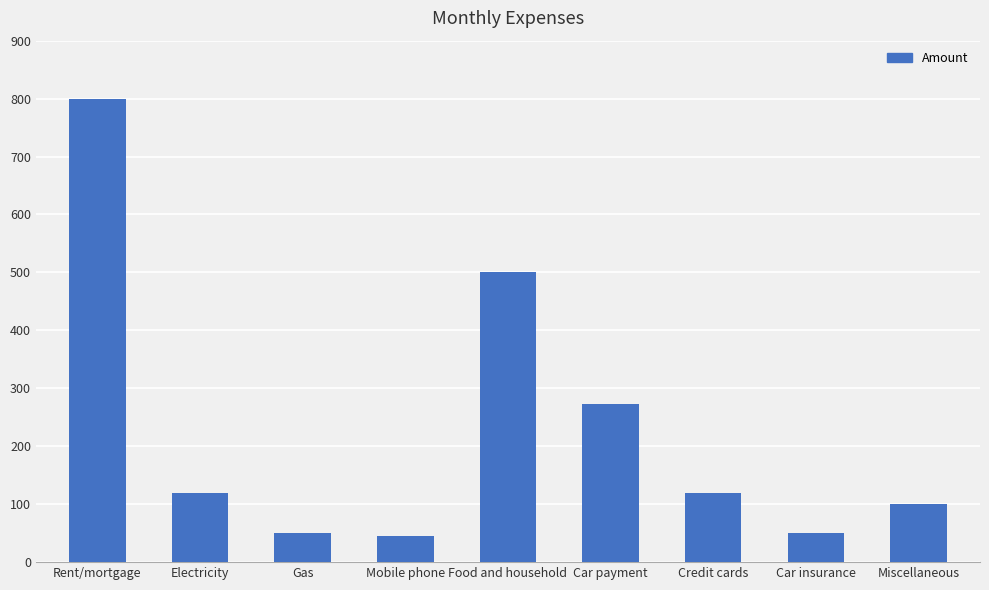

How many data points does each series have?

9